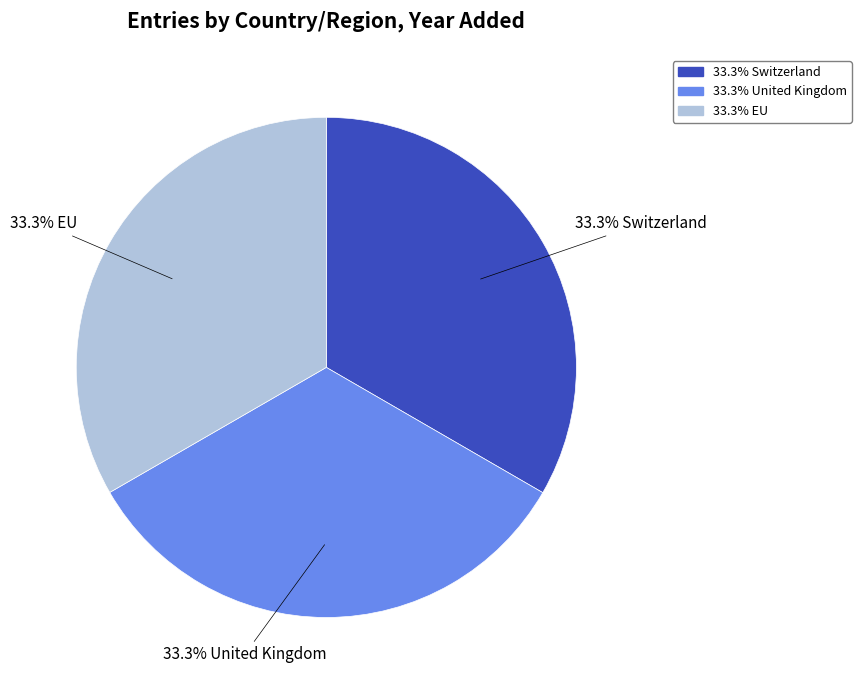

Does any single category account for the majority?

No